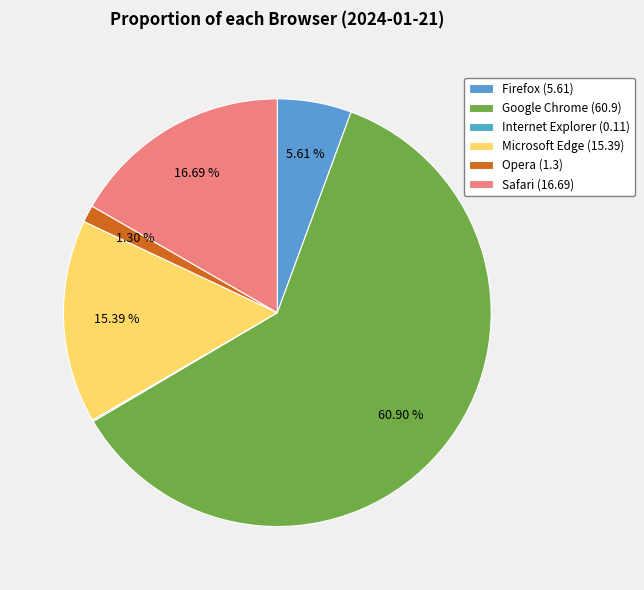

True or false: Microsoft Edge accounts for 15% of the total.

True